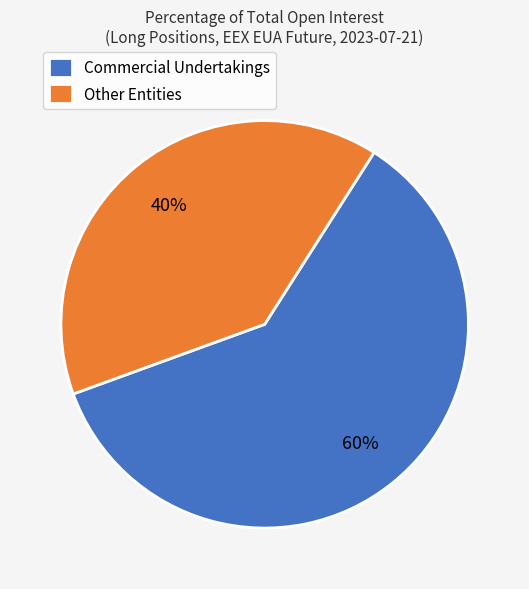

How many slices are in this pie chart?

2